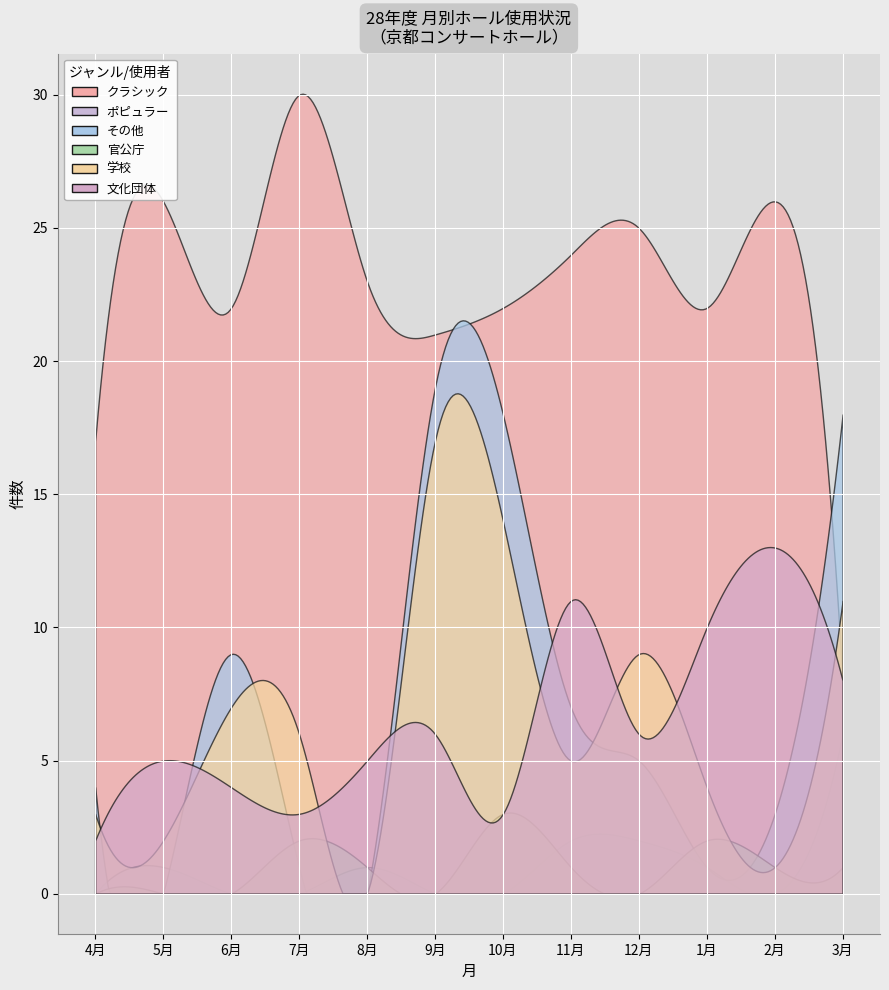

Count the number of categories in the chart.

12